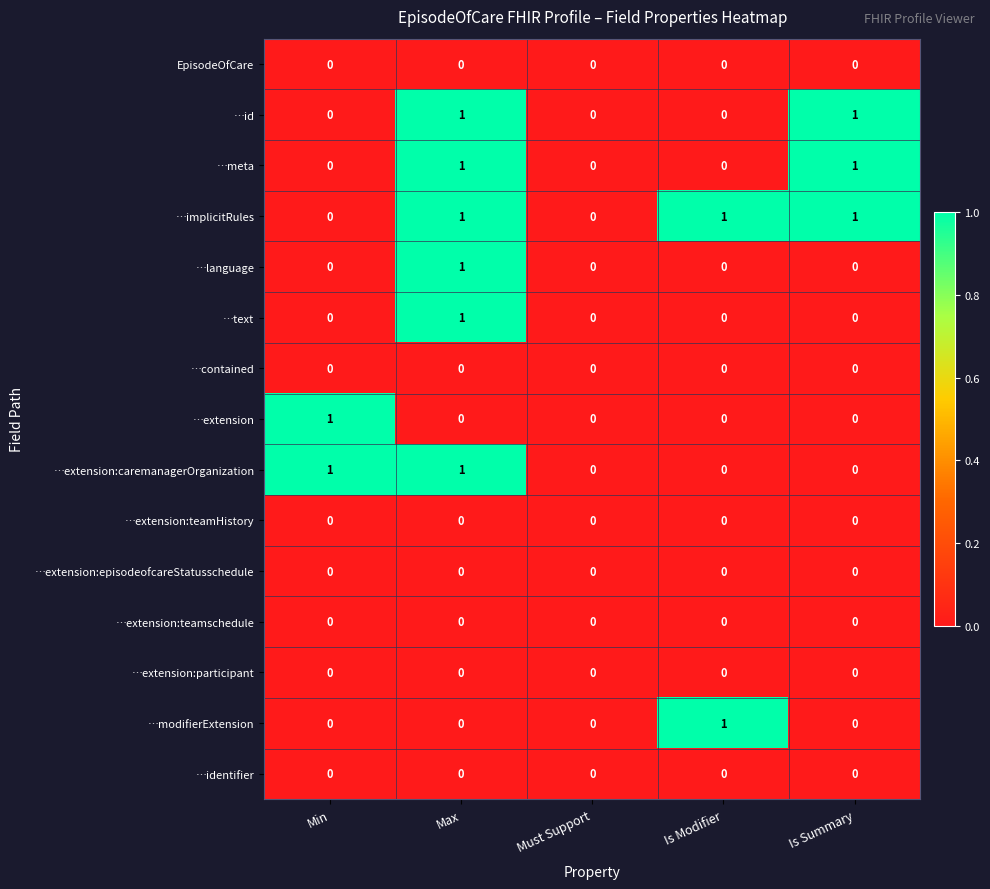

Is it true that …modifierExtension equals 1 at Must Support?

False